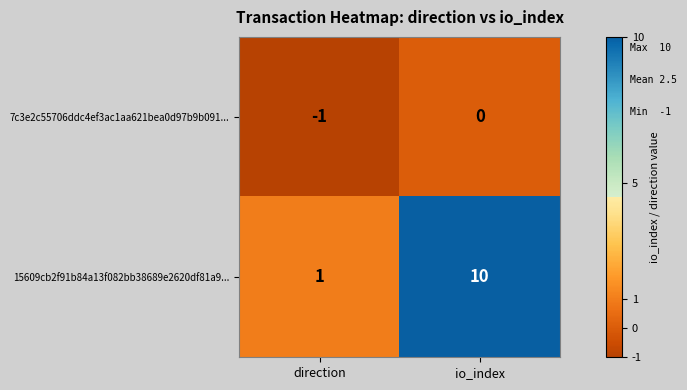

Where is 7c3e2c55706ddc4ef3ac1aa621bea0d97b9b091... nearest to the value 0?

io_index